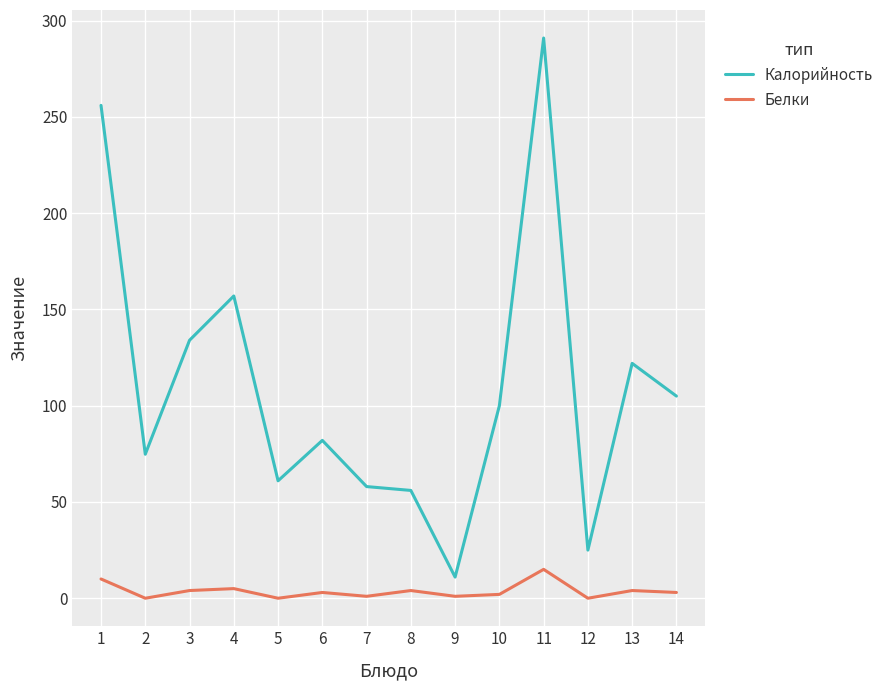

True or false: Белки and Калорийность intersect in this chart.

False